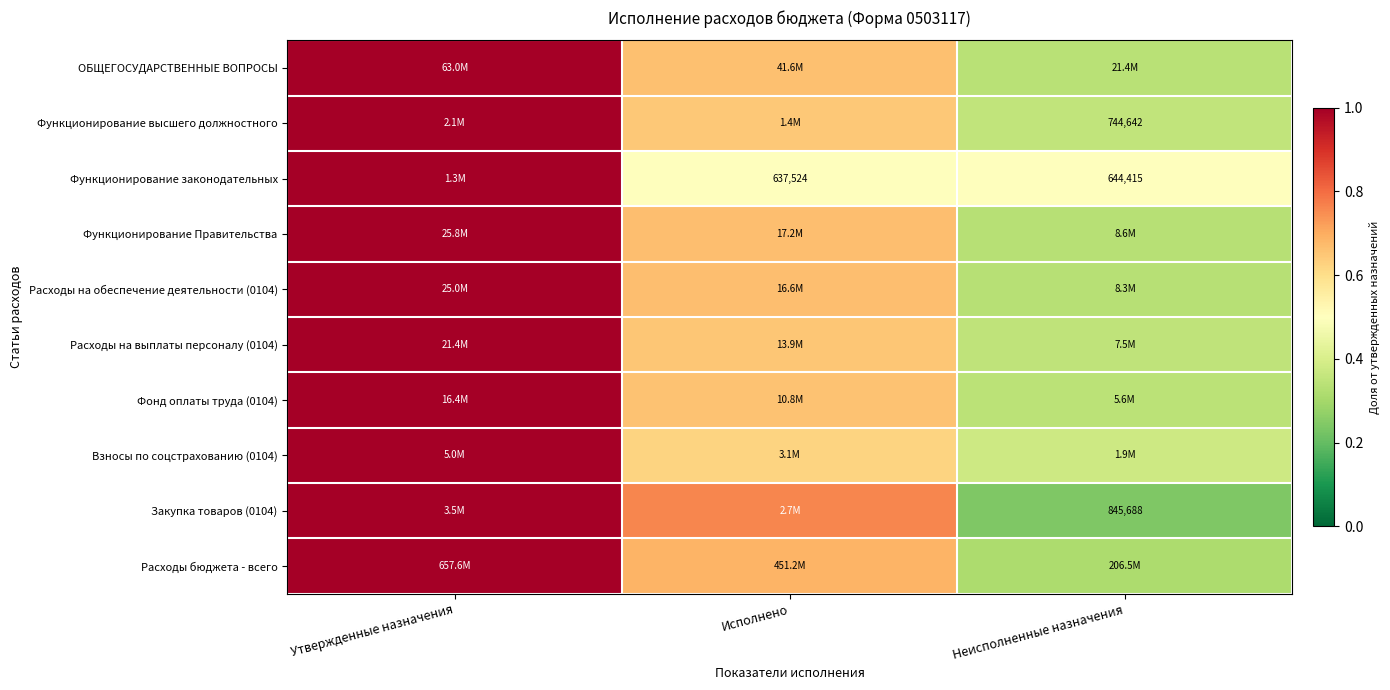

True or false: Функционирование Правительства has a value of 1.0 at Утвержденные назначения.

True